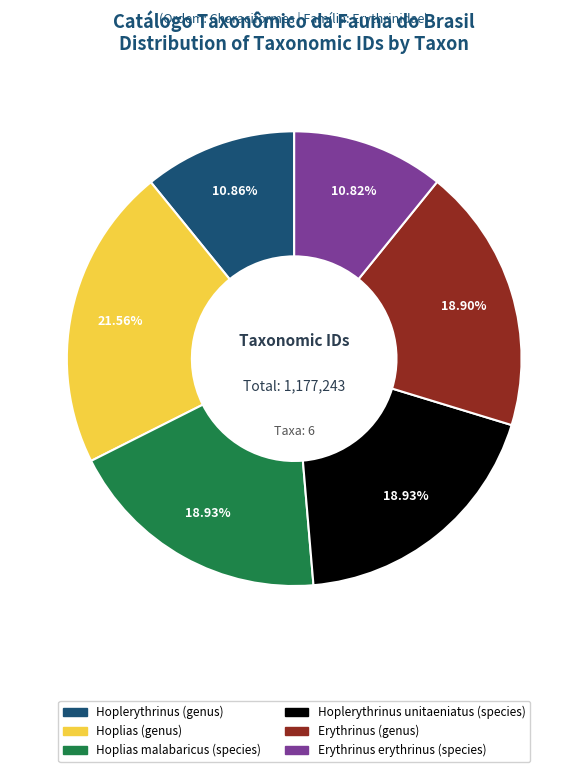

To the nearest percent, what is the average slice percentage?

17%